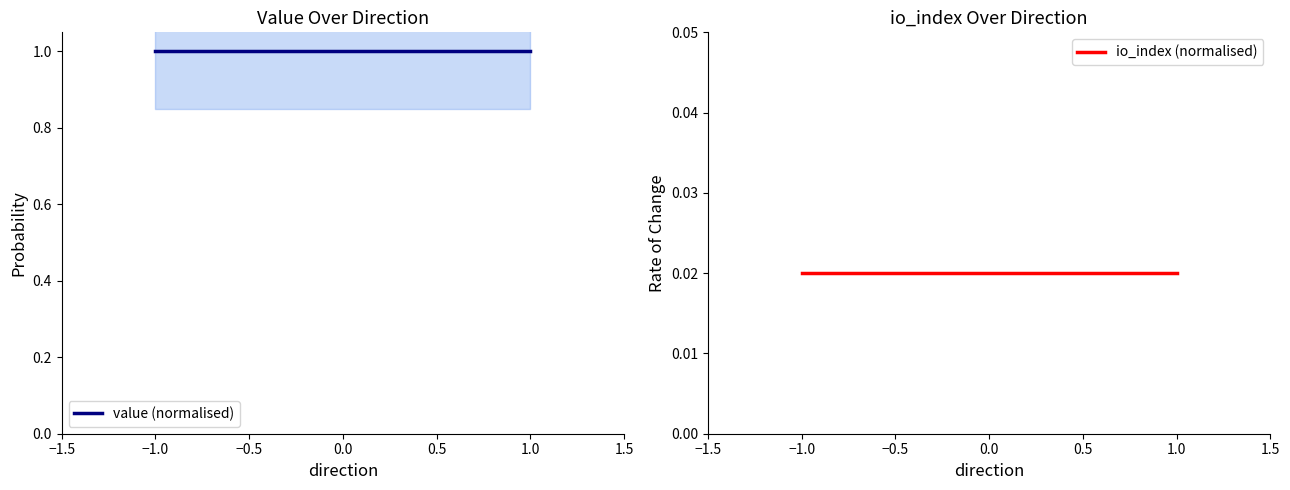

Which series changed the most between −1.0 and 1.0?

value (normalised)